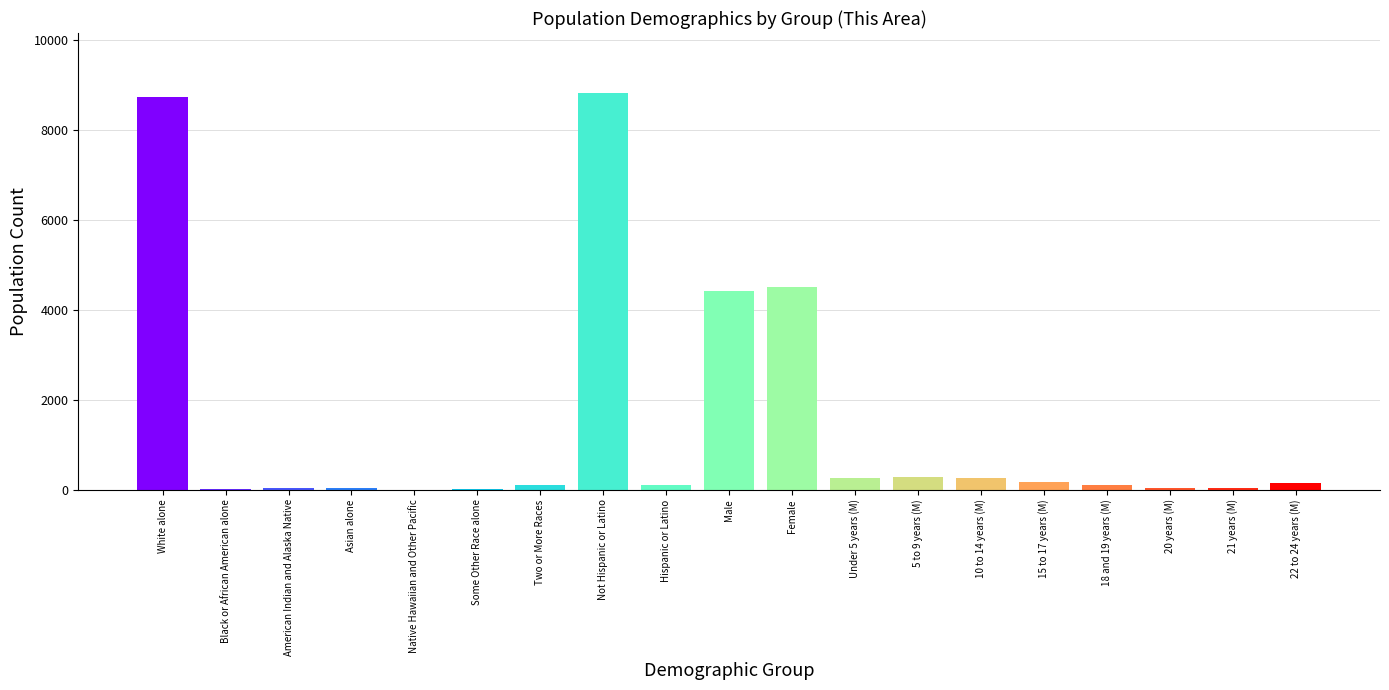

Approximately how many times larger is the value at 20 years (M) compared to Hispanic or Latino?

0.4